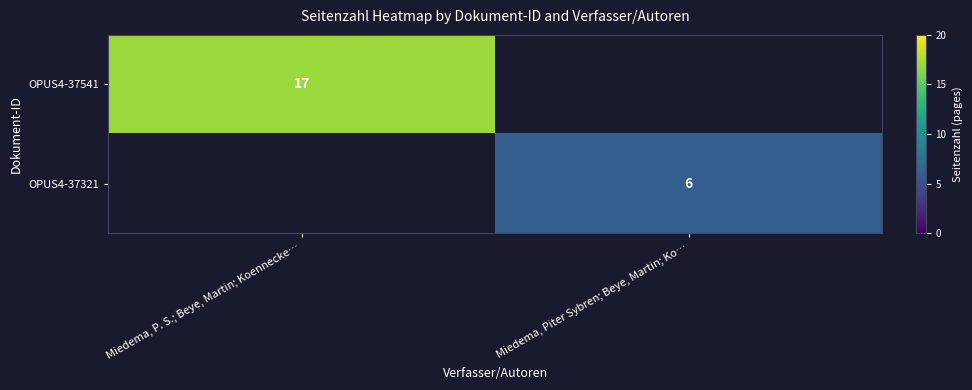

Which category has the highest value in the OPUS4-37321 series?

Miedema, P. S.; Beye, Martin; Koennecke…